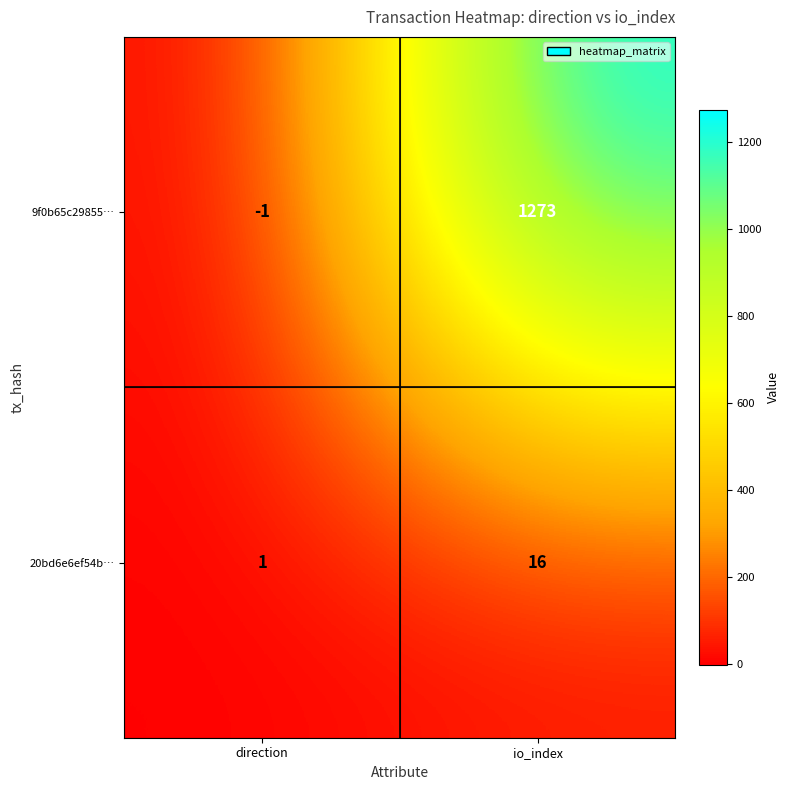

What is the difference between the highest and lowest values at direction?

2